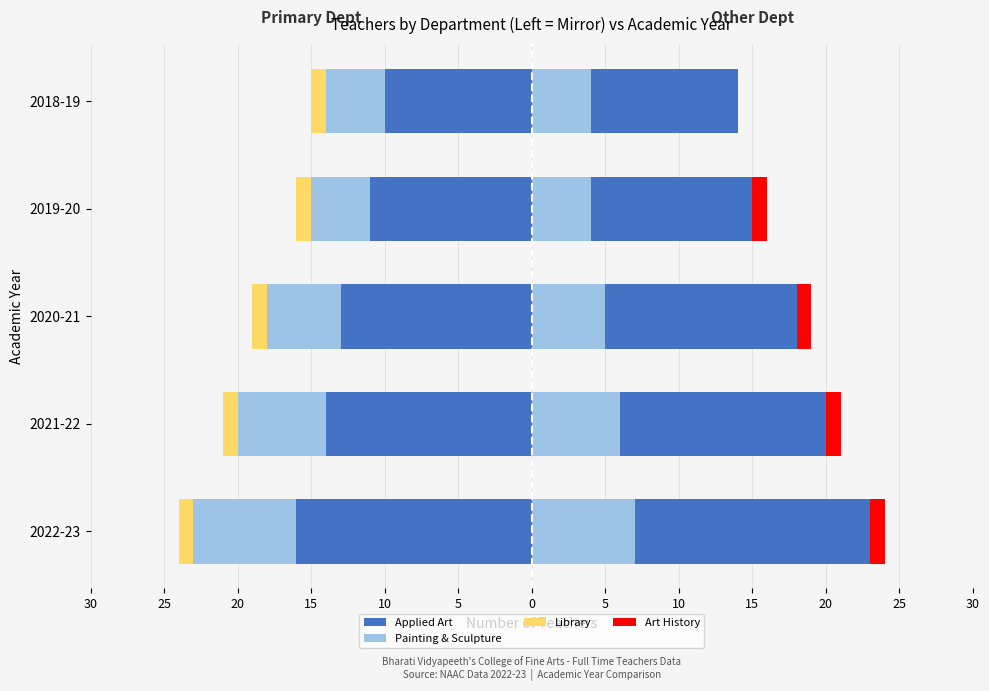

What is the difference between the maximum and minimum values in the Painting & Sculpture series?

3.0